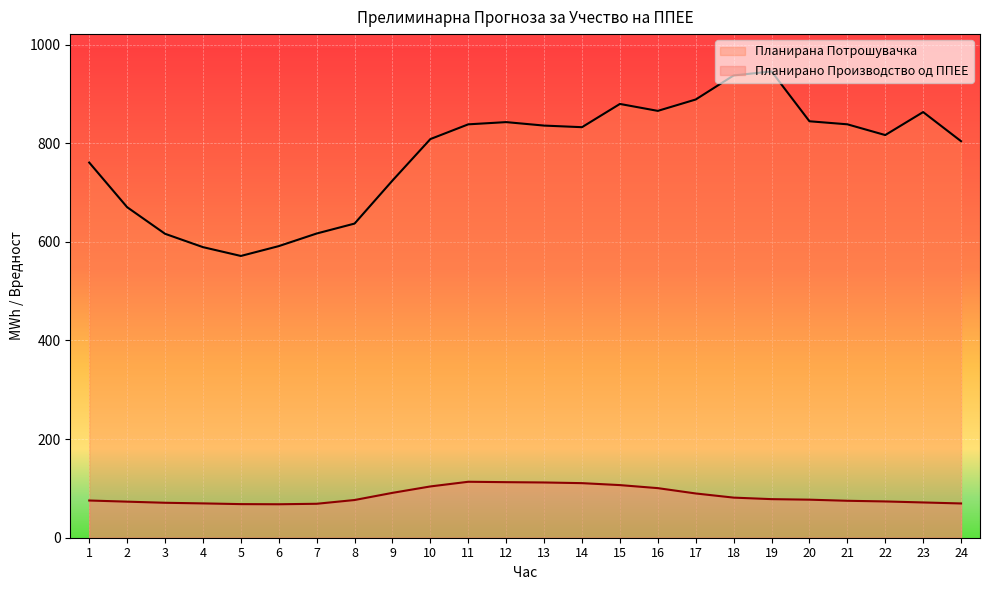

Reading left to right, list all the values displayed in this chart.

Планирано Производство од ППЕЕ: 1=75.5	2=73.2	3=70.9	4=69.6	5=68.2	6=67.9	7=68.9	8=76.5	9=91.0	10=104.0	11=113.5	12=112.7	13=112.1	14=110.7	15=106.7	16=100.6	17=89.8	18=81.3	19=78.3	20=77.2	21=74.9	22=73.6	23=71.5	24=69.5
Планирана Потрошувачка: 1=760.9	2=670.4	3=616.4	4=589.4	5=571.5	6=591.4	7=617.0	8=637.1	9=724.4	10=808.5	11=838.4	12=842.9	13=835.9	14=832.6	15=879.8	16=865.7	17=888.8	18=937.5	19=945.7	20=844.6	21=838.5	22=816.7	23=863.3	24=804.2